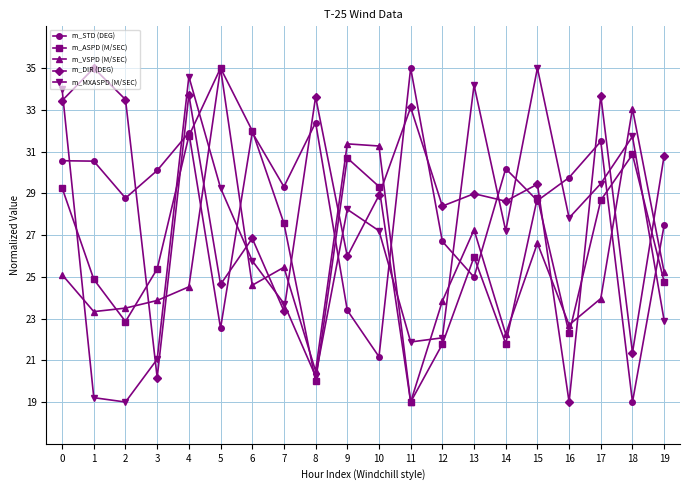

How many data points does each series have?

20